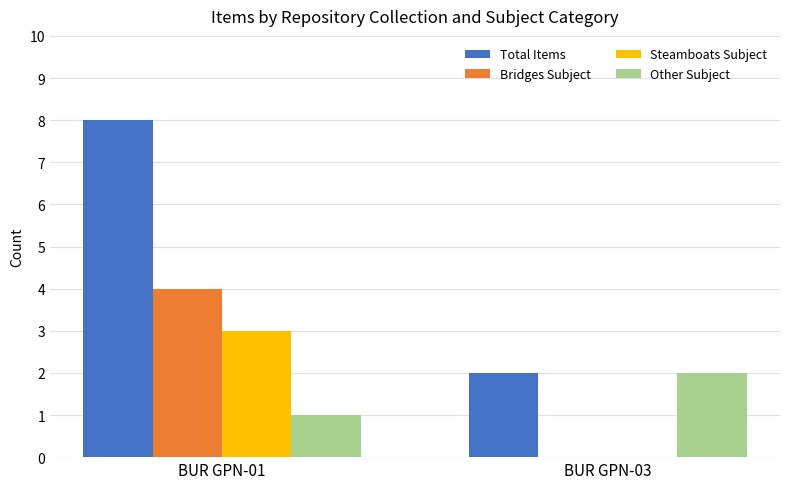

What is the sum of the Other Subject values at BUR GPN-01 and BUR GPN-03?

3